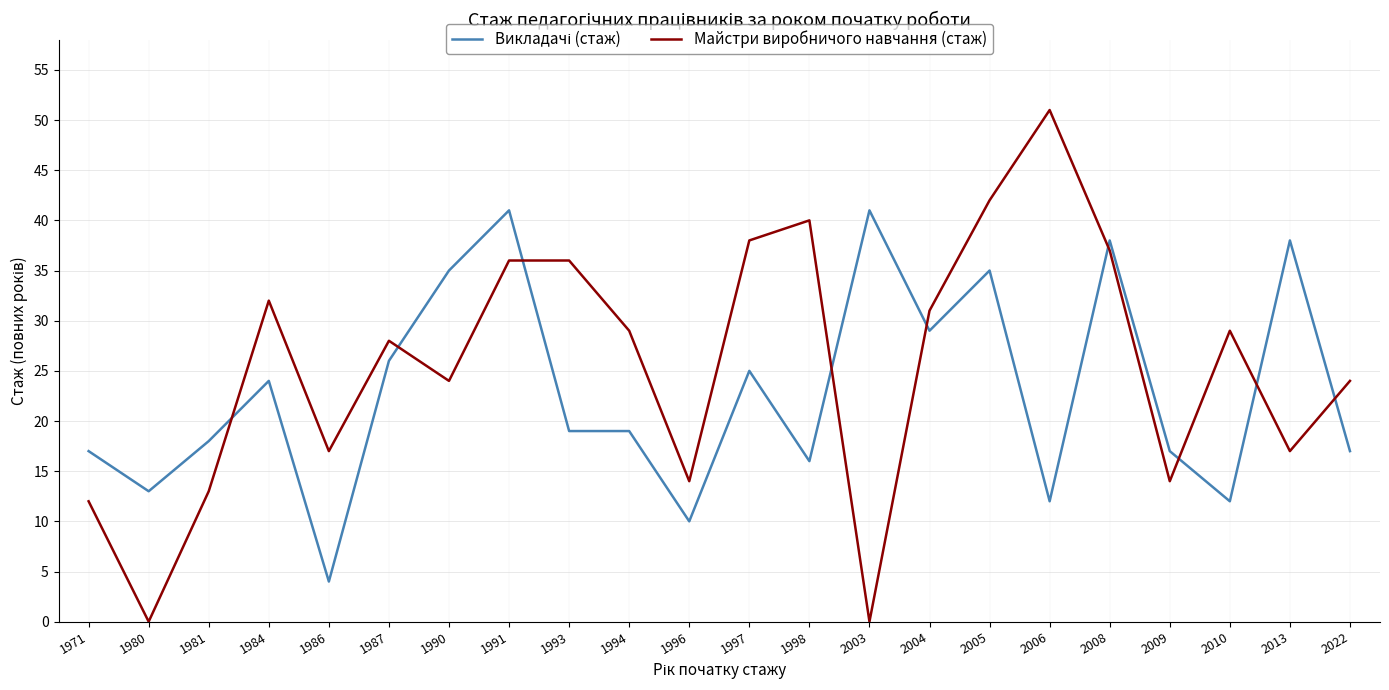

Does the chart display data point markers on the line(s)?

No